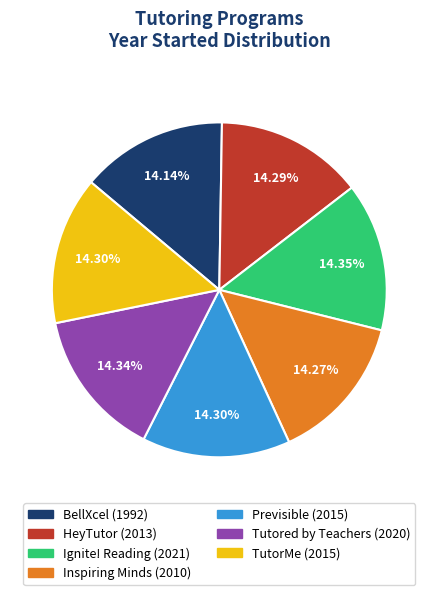

What is the ratio of the value at Ignite! Reading to the value at HeyTutor?

1.0